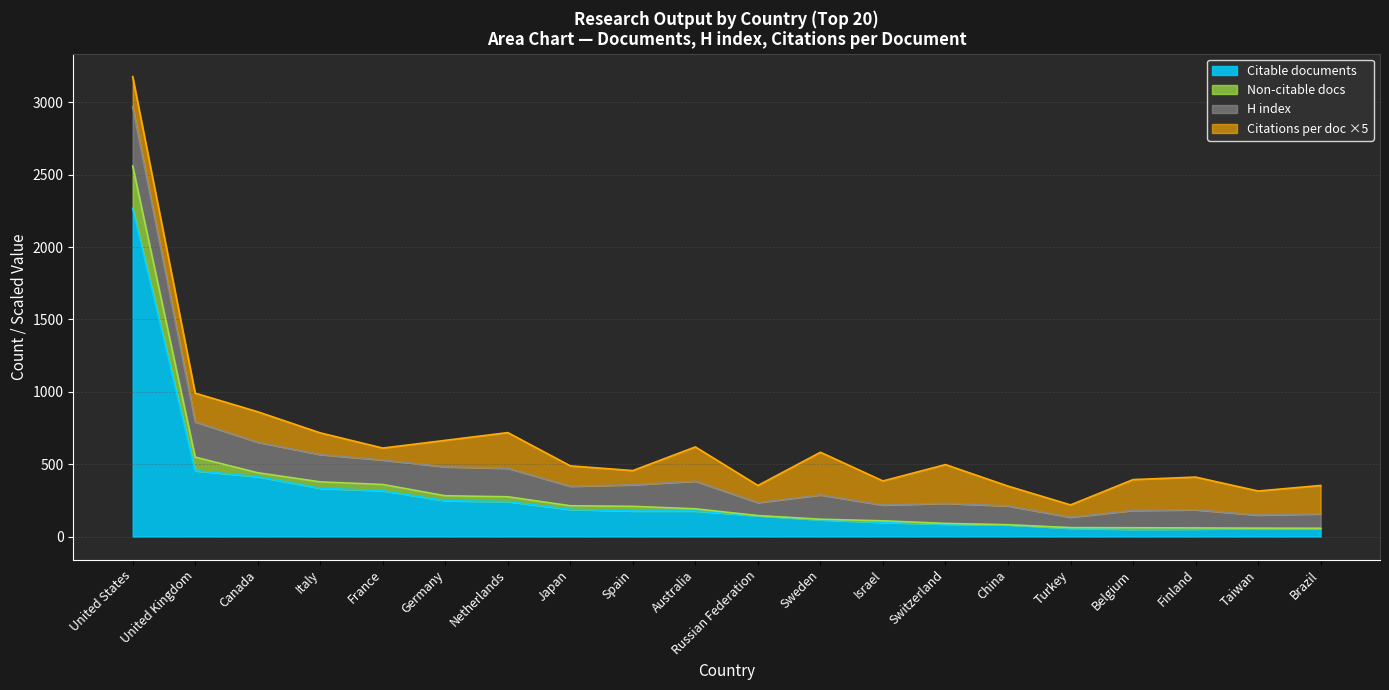

True or false: Self-citations has more than 2 interior local peaks.

False